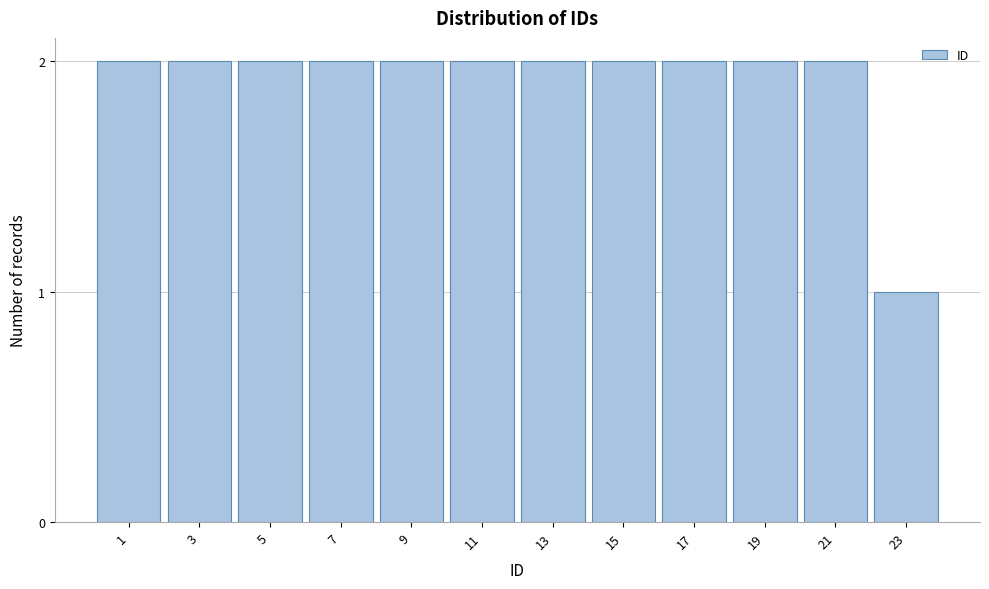

Reading right to left, transcribe all the data shown in this chart.

1	2	2	2	2	2	2	2	2	2	2	2